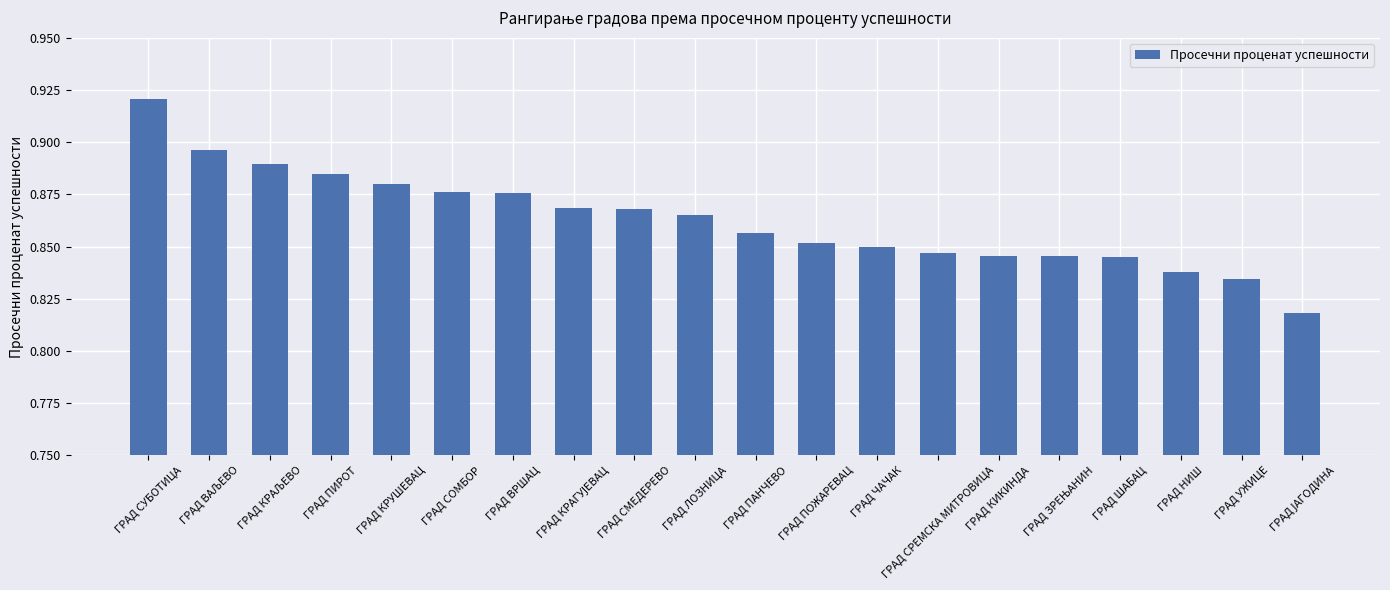

True or false: the data shows 1.2 at ГРАД УЖИЦЕ.

False